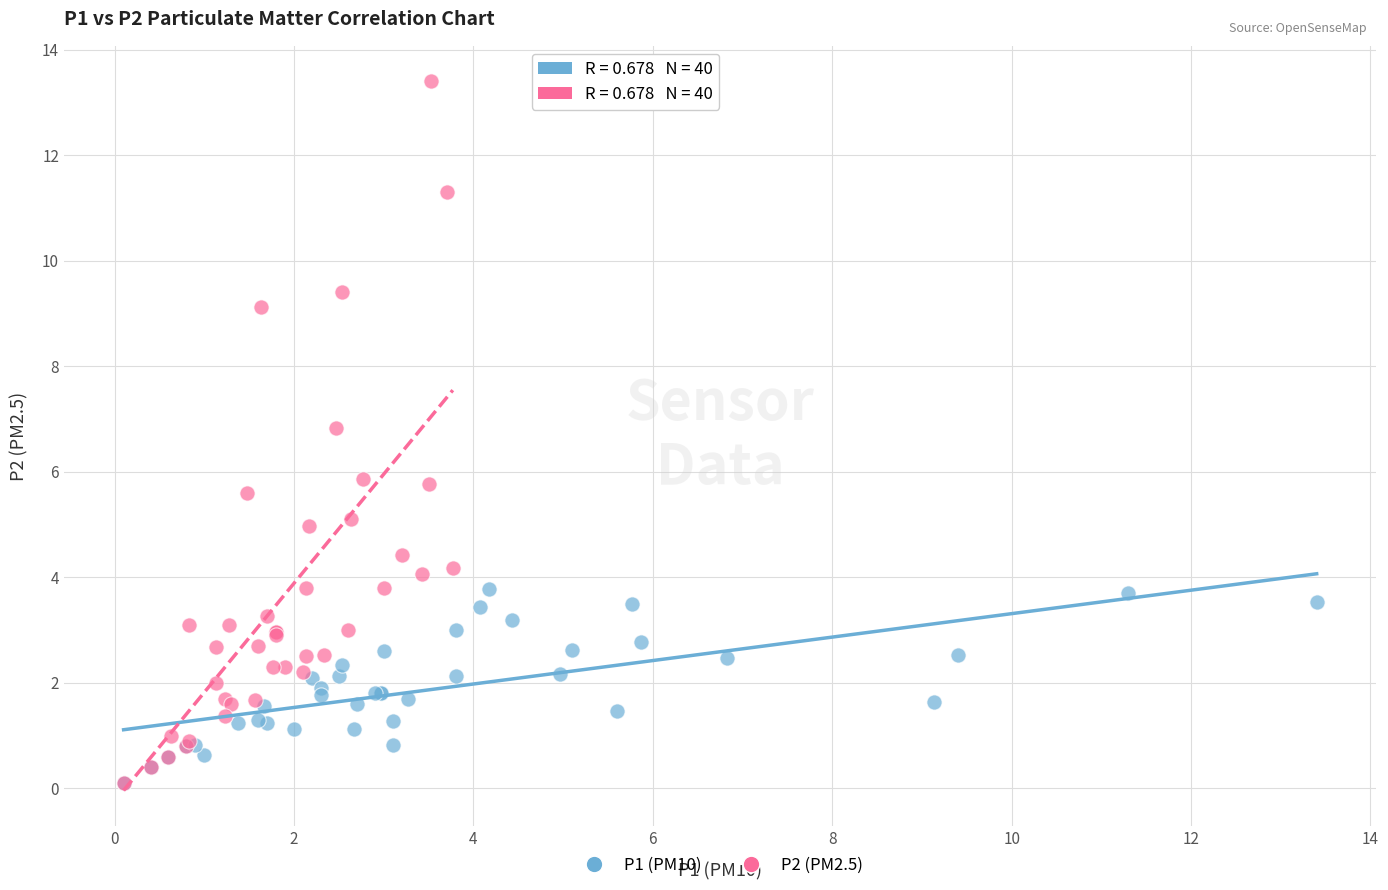

Which series reaches the maximum Y coordinate?

P2 (PM2.5)